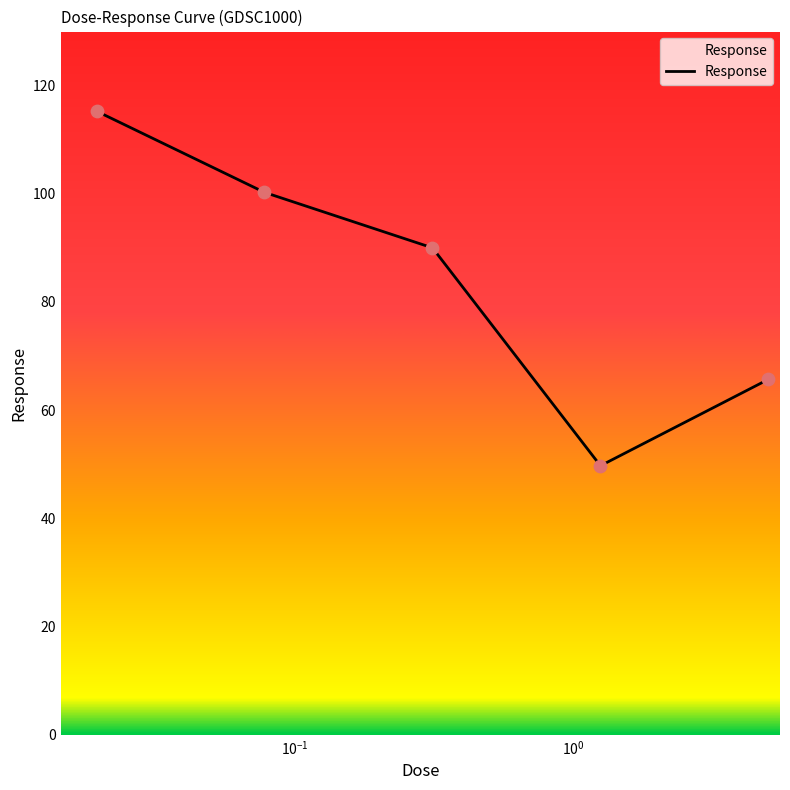

What is the average value?

84.2